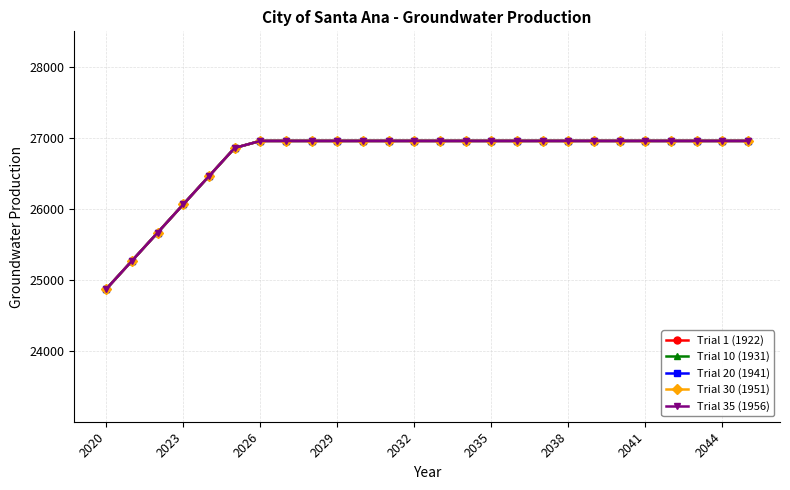

What is the minimum value shown in the chart?

24871